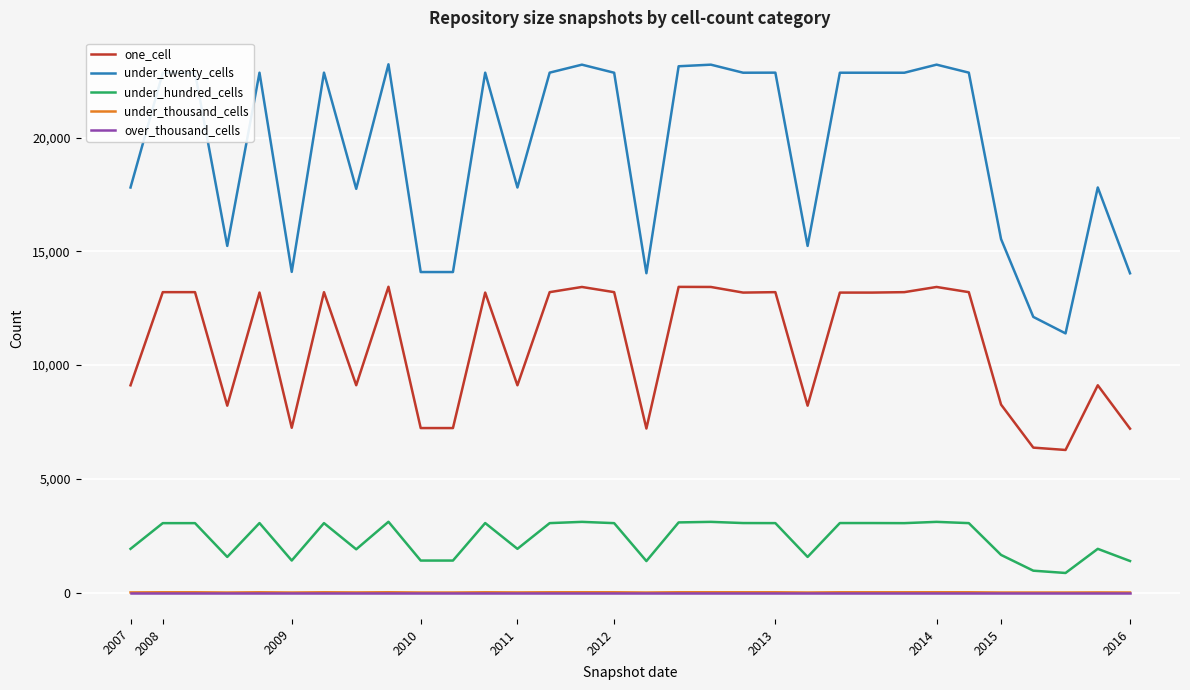

What is the maximum value shown in the chart?

23223